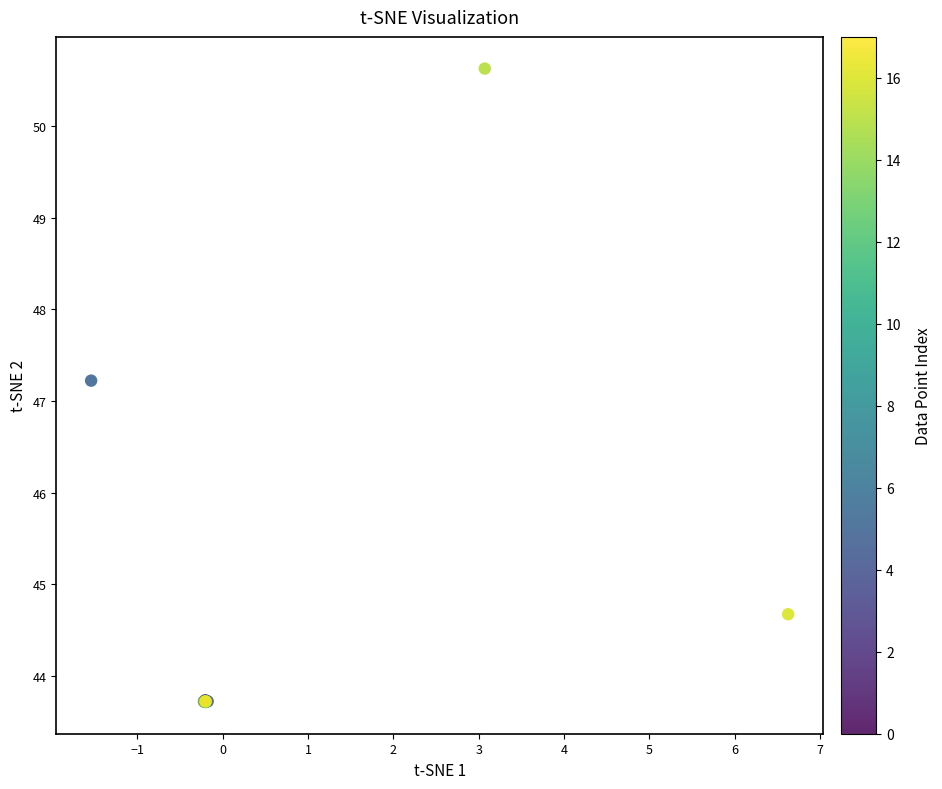

What Y value in the scatter plot is closest to 47?

47.2